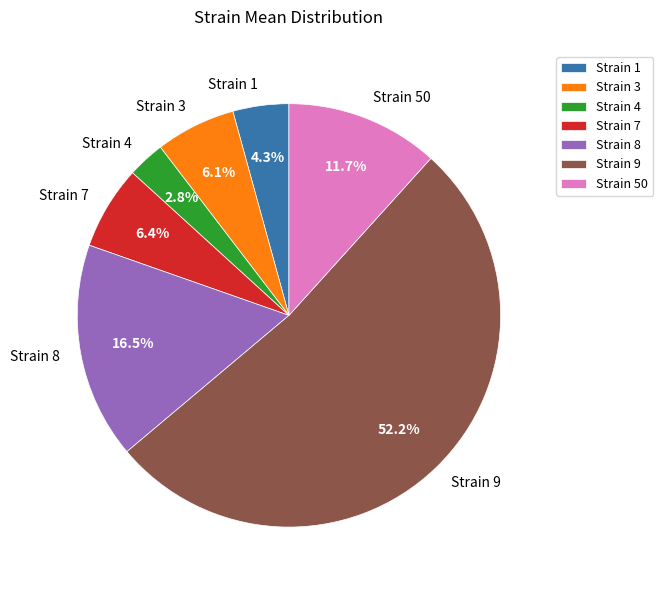

What is the ratio of the value at Strain 8 to the value at Strain 50?

1.4